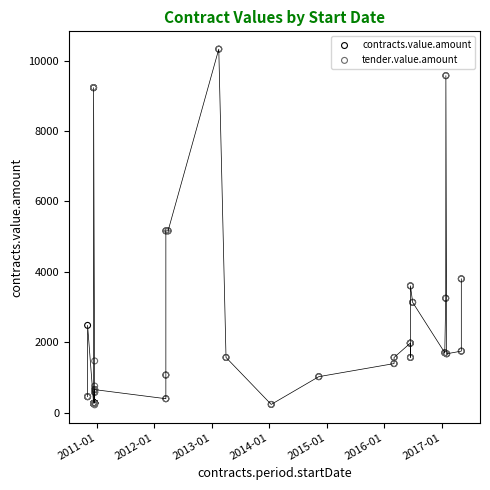

What are all the series names shown in the legend?

contracts.value.amount, tender.value.amount